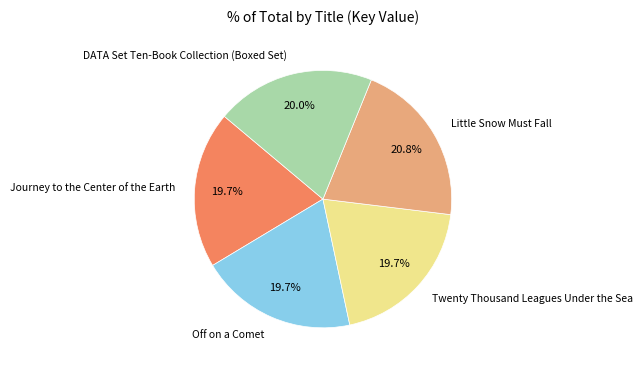

Is Little Snow Must Fall the majority of the pie?

No